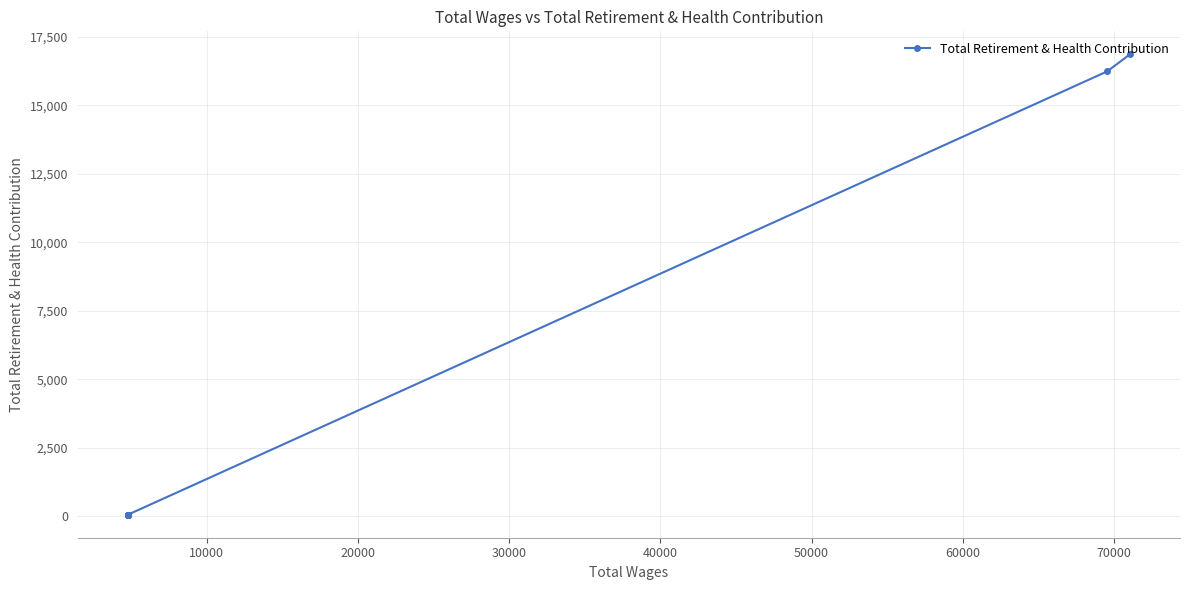

What is the average value?

3719